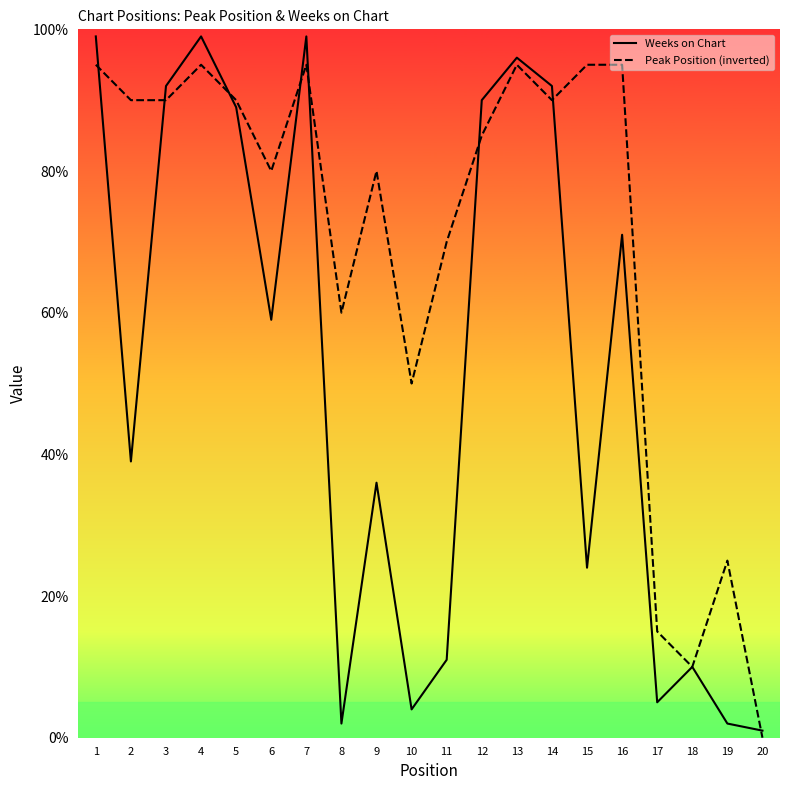

True or false: Weeks on Chart has a value of 3 at 8.

False